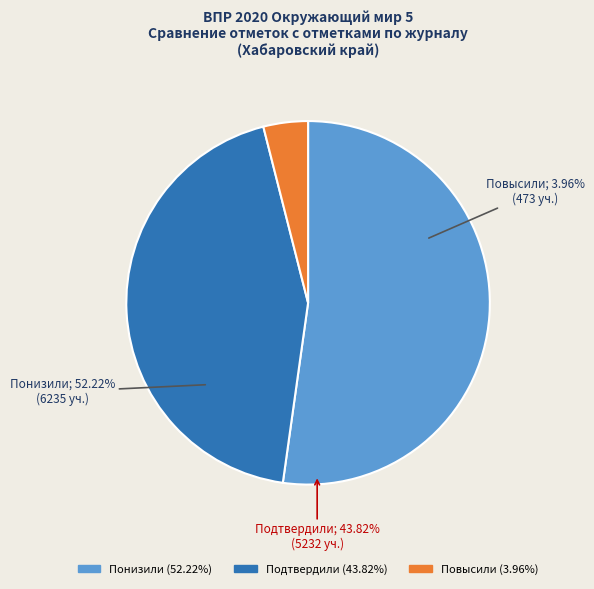

To the nearest percent, what is the difference between the Понизили and Повысили slice percentages?

48%